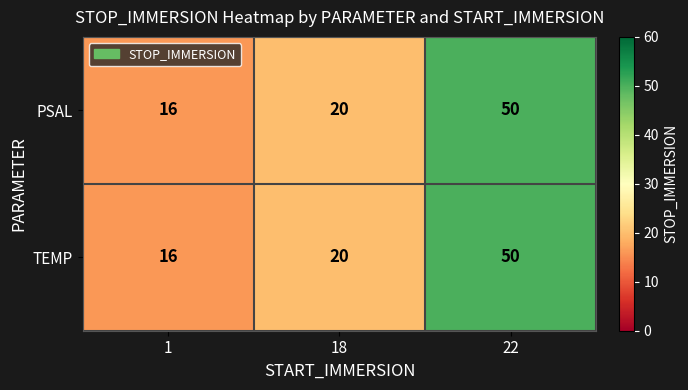

What is the approximate value of TEMP at 1?

16